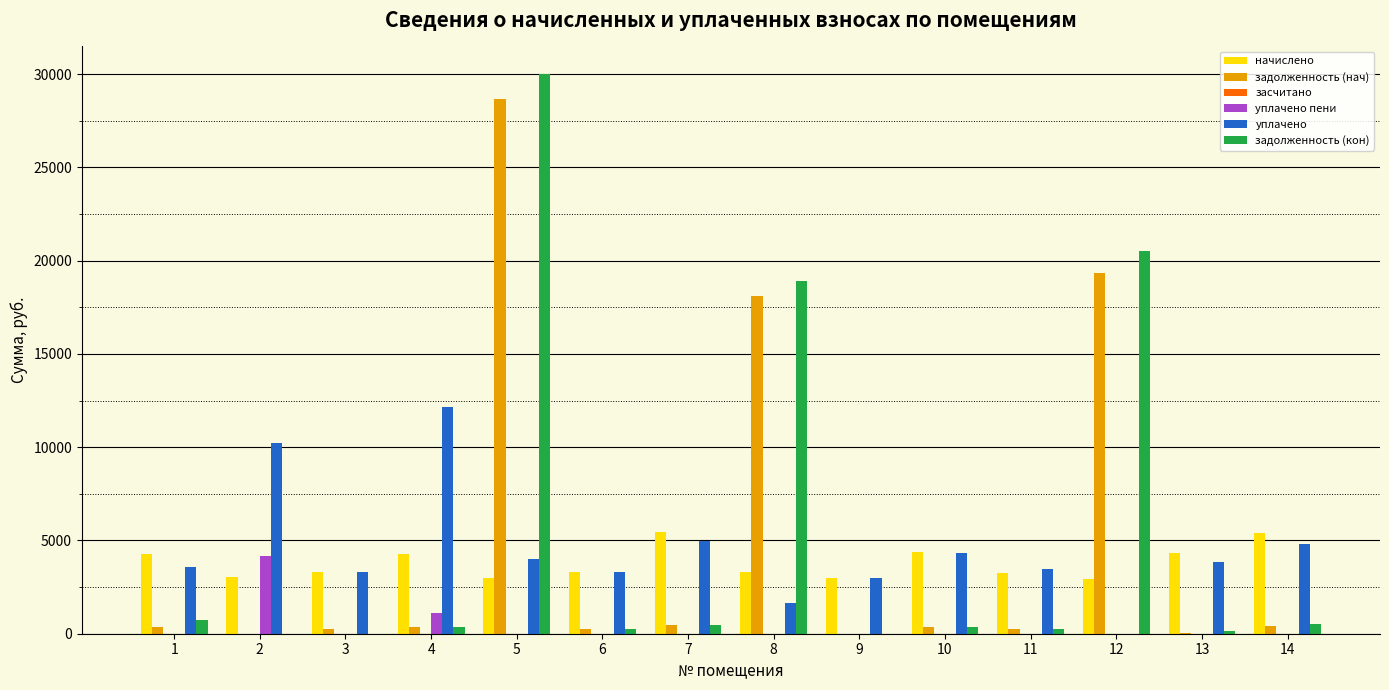

Which label corresponds to the largest value in the chart?

5